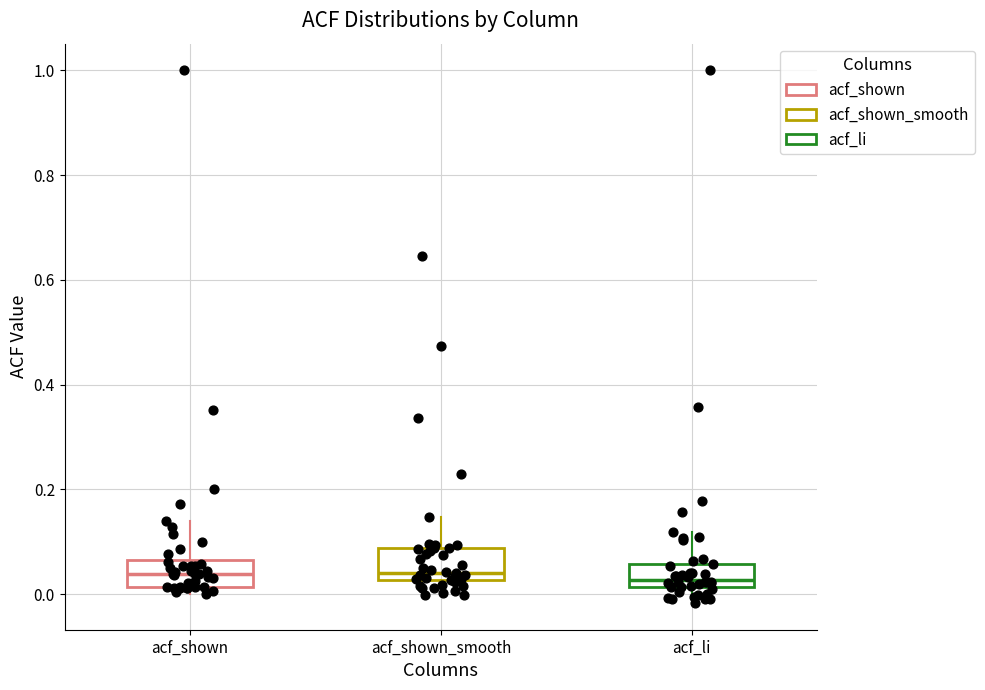

Where is the upper edge of the box for acf_shown on the y-axis? The values are not printed on the chart, so give them approximately, as read against the axis.

0.06